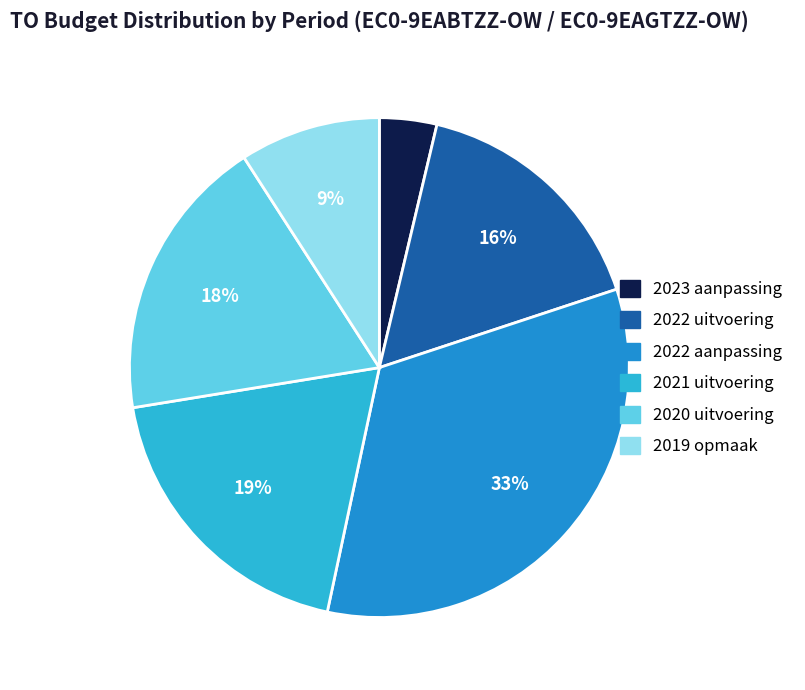

The 2021 uitvoering slice represents 19% of the pie. True or false?

True